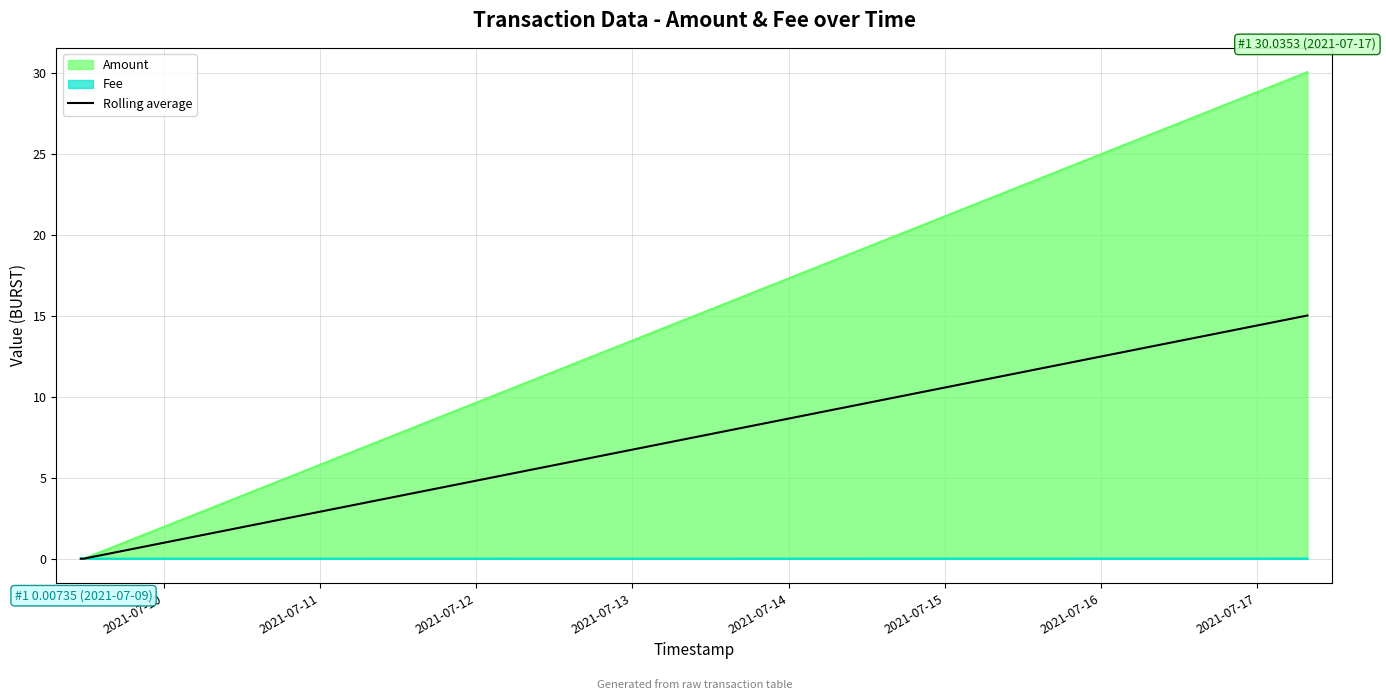

Reading left to right, list all the values displayed in this chart.

0.0	0.0	15.0